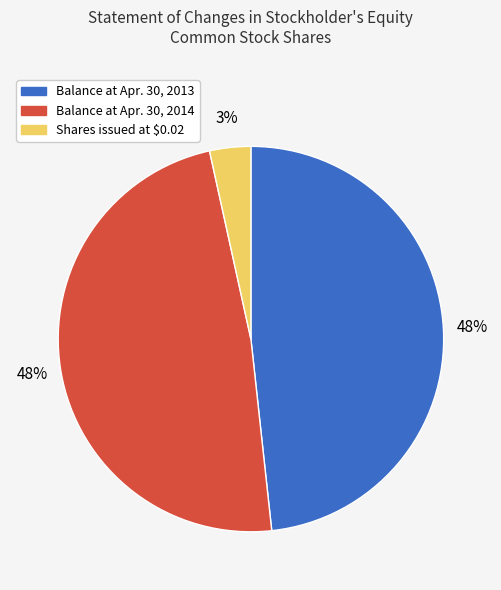

Which slice is the smallest?

Shares issued at $0.02